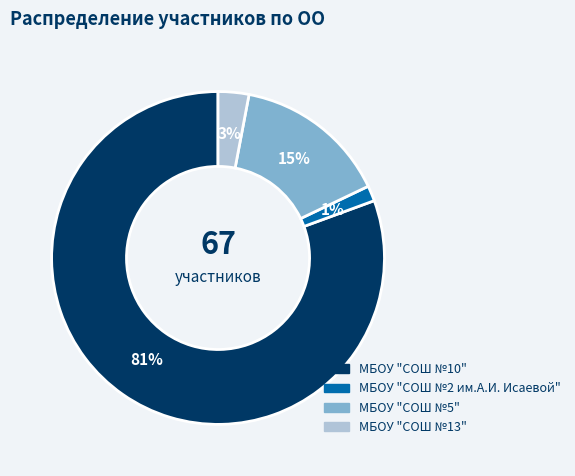

To the nearest percent, what is the average slice percentage?

25%